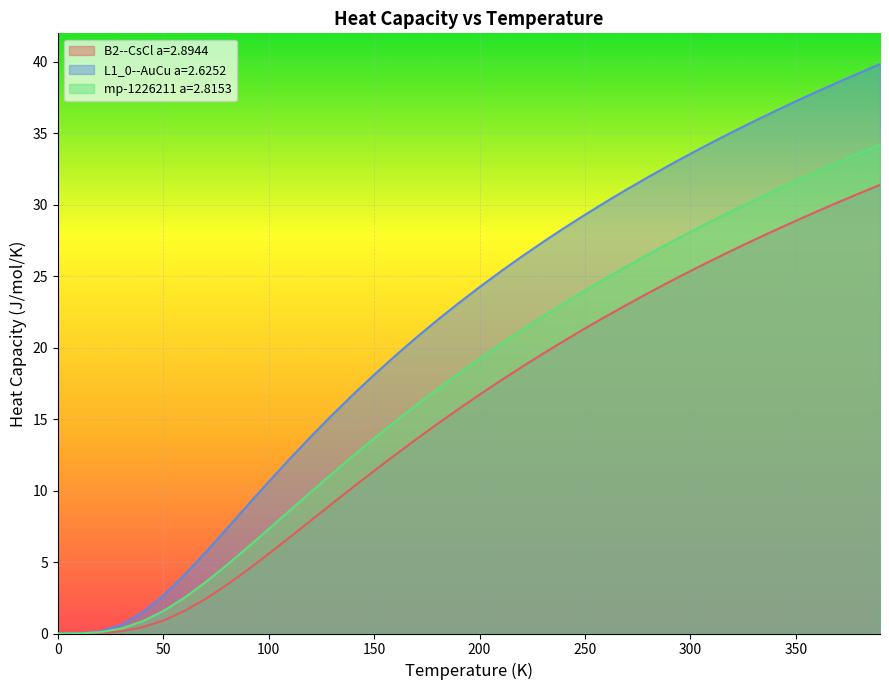

True or false: L1_0--AuCu a=2.6252 and B2--CsCl a=2.8944 cross at least once.

False